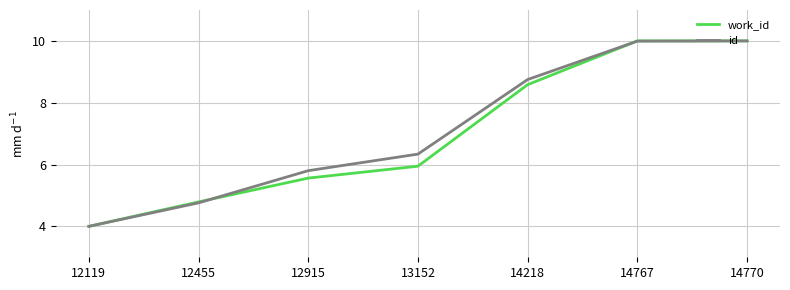

Which series changed the most between 13152 and 14218?

work_id